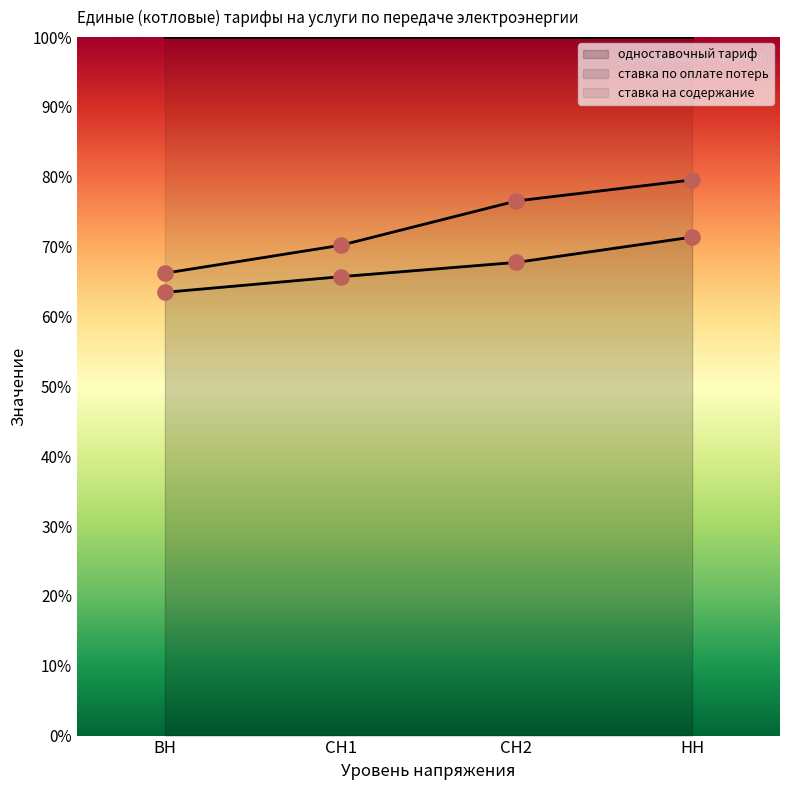

What is the total value across all series at НН?

150.9